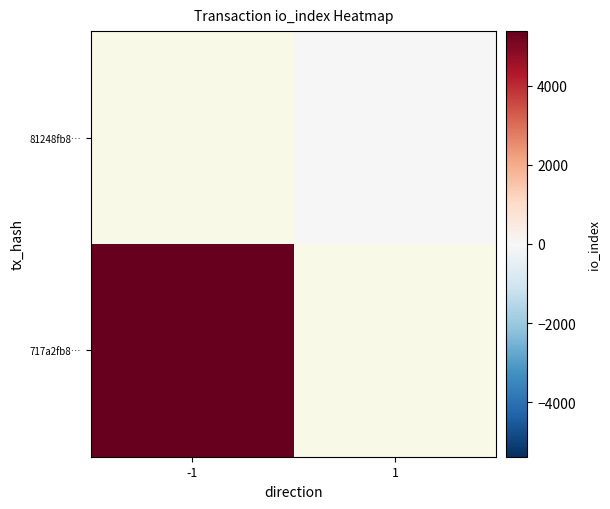

Is it true that 717a2fb8… equals 7037.6 at -1?

False